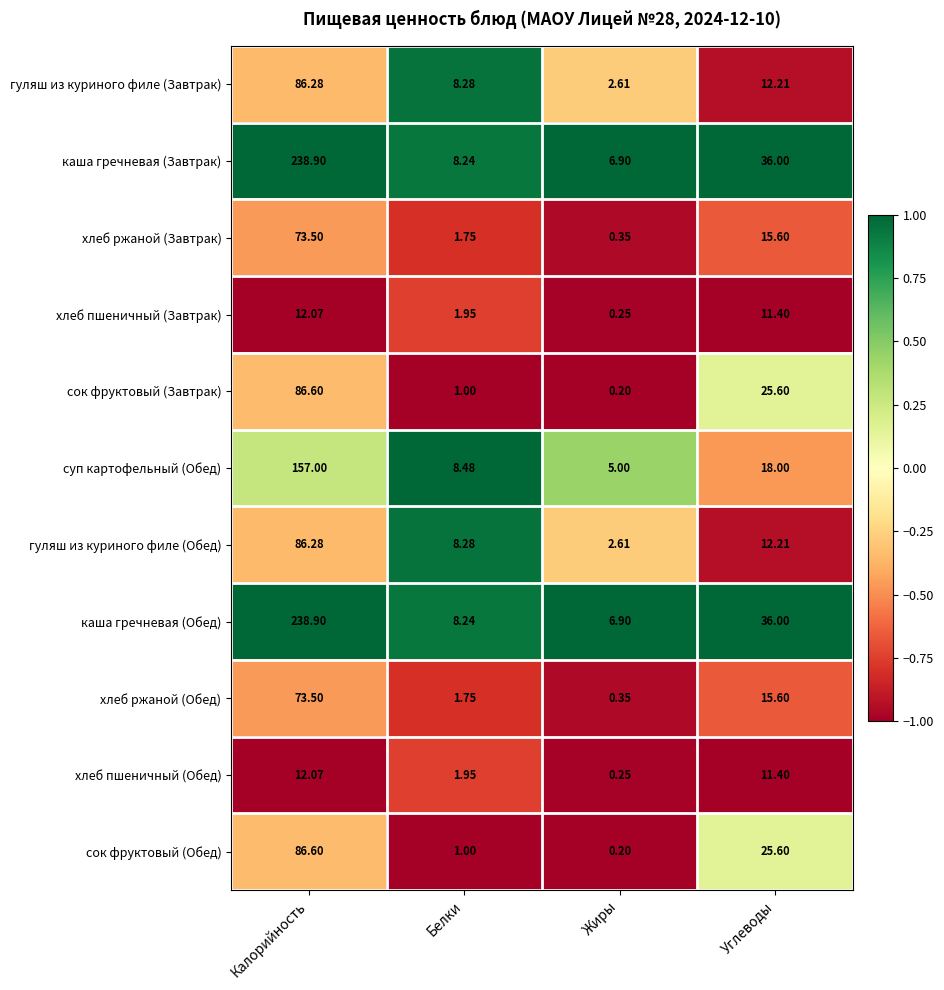

Where does the сок фруктовый (Завтрак) series first go above 25?

Калорийность